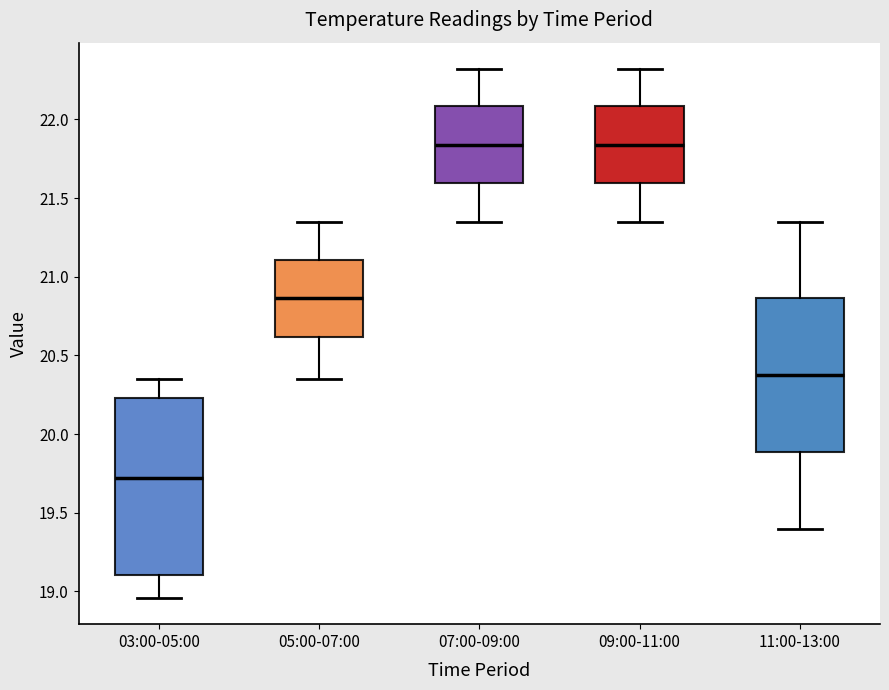

Reading left to right, read every box against the y-axis: the position of its median line, the range the box covers, and the ends of its whiskers. The values are not printed on the chart, so give them approximately, as read against the axis.

03:00-05:00: median 19.70, box 19.10 to 20.25, whiskers 18.95 to 20.35
05:00-07:00: median 20.85, box 20.60 to 21.10, whiskers 20.35 to 21.35
07:00-09:00: median 21.85, box 21.60 to 22.10, whiskers 21.35 to 22.30
09:00-11:00: median 21.85, box 21.60 to 22.10, whiskers 21.35 to 22.30
11:00-13:00: median 20.40, box 19.90 to 20.85, whiskers 19.40 to 21.35